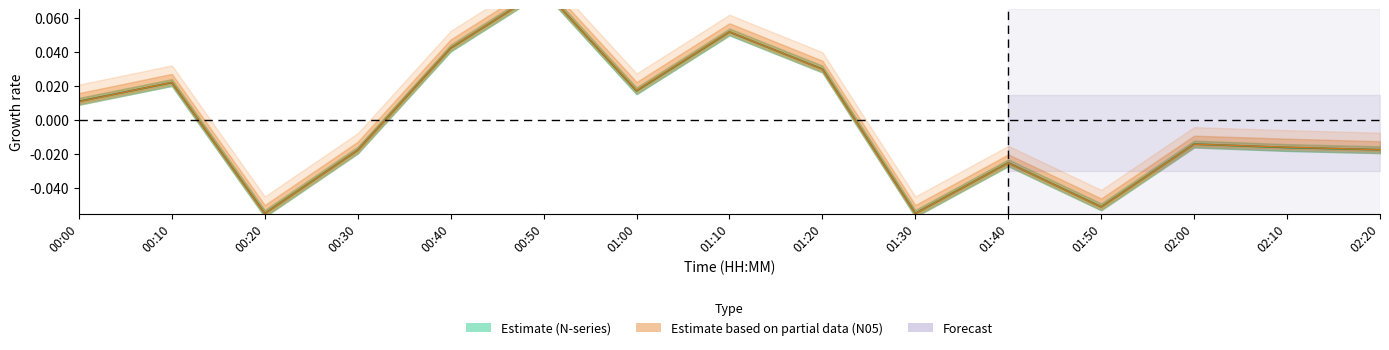

How many times do N05_line and N1_line cross each other?

8